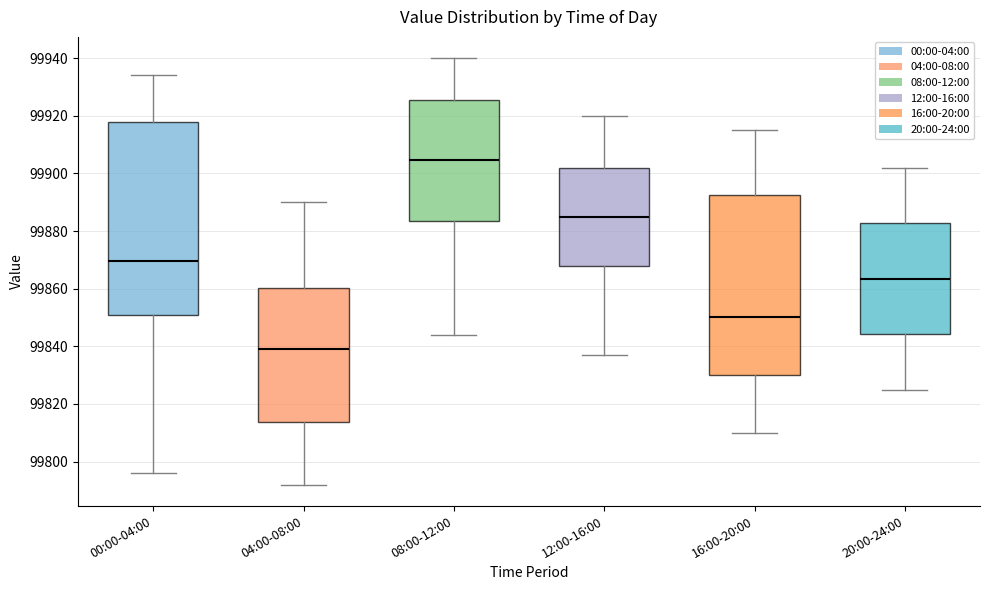

Comparing the boxes themselves (not the whiskers), which one is the tallest?

00:00-04:00